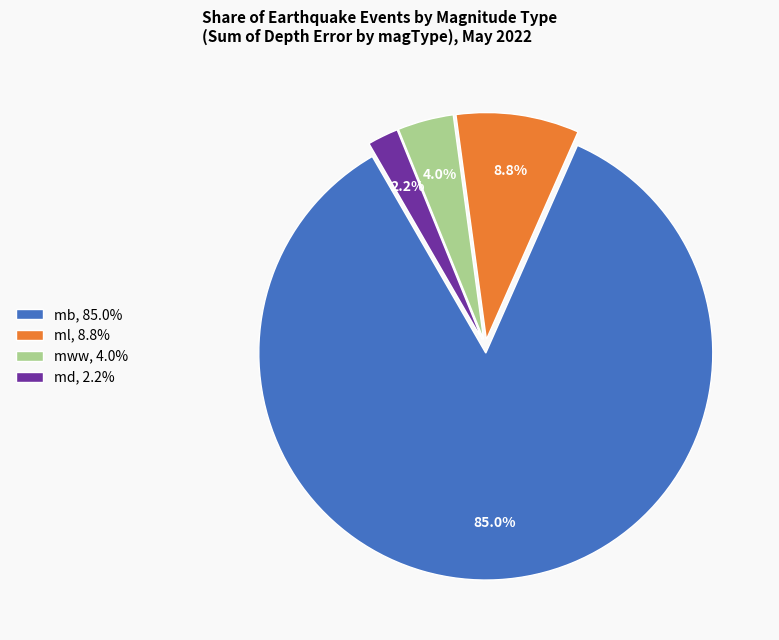

Which has a higher value, mww, 4.0% or mb, 85.0%?

mb, 85.0%